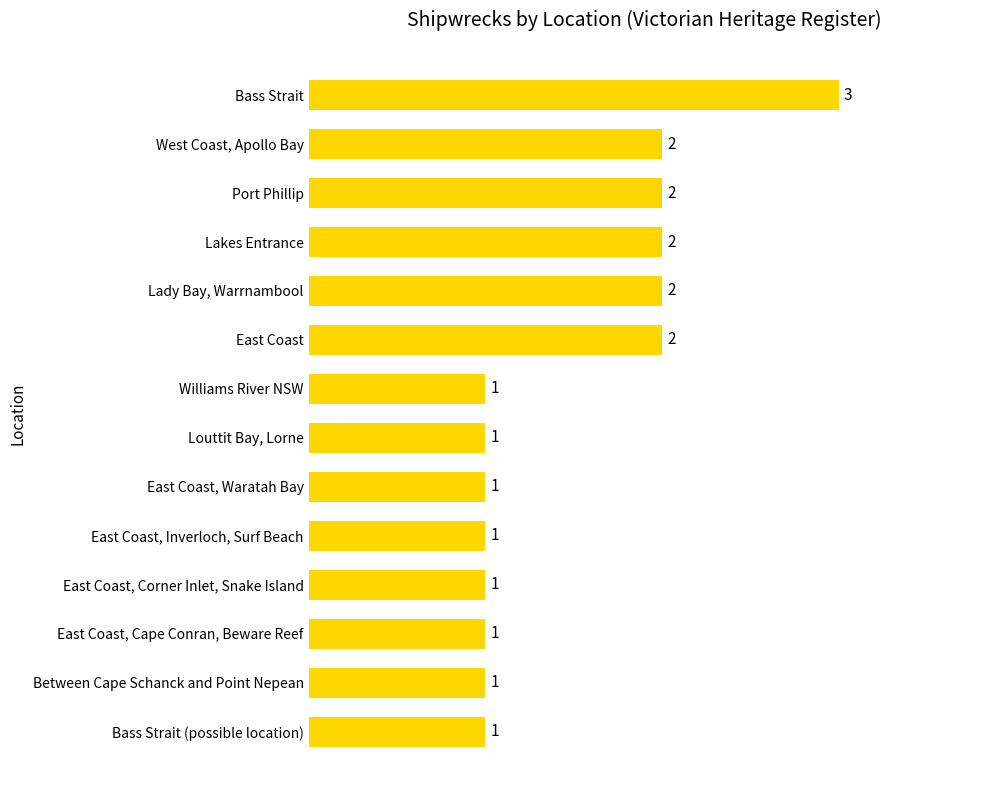

The value at East Coast, Corner Inlet, Snake Island is 1. True or false?

True